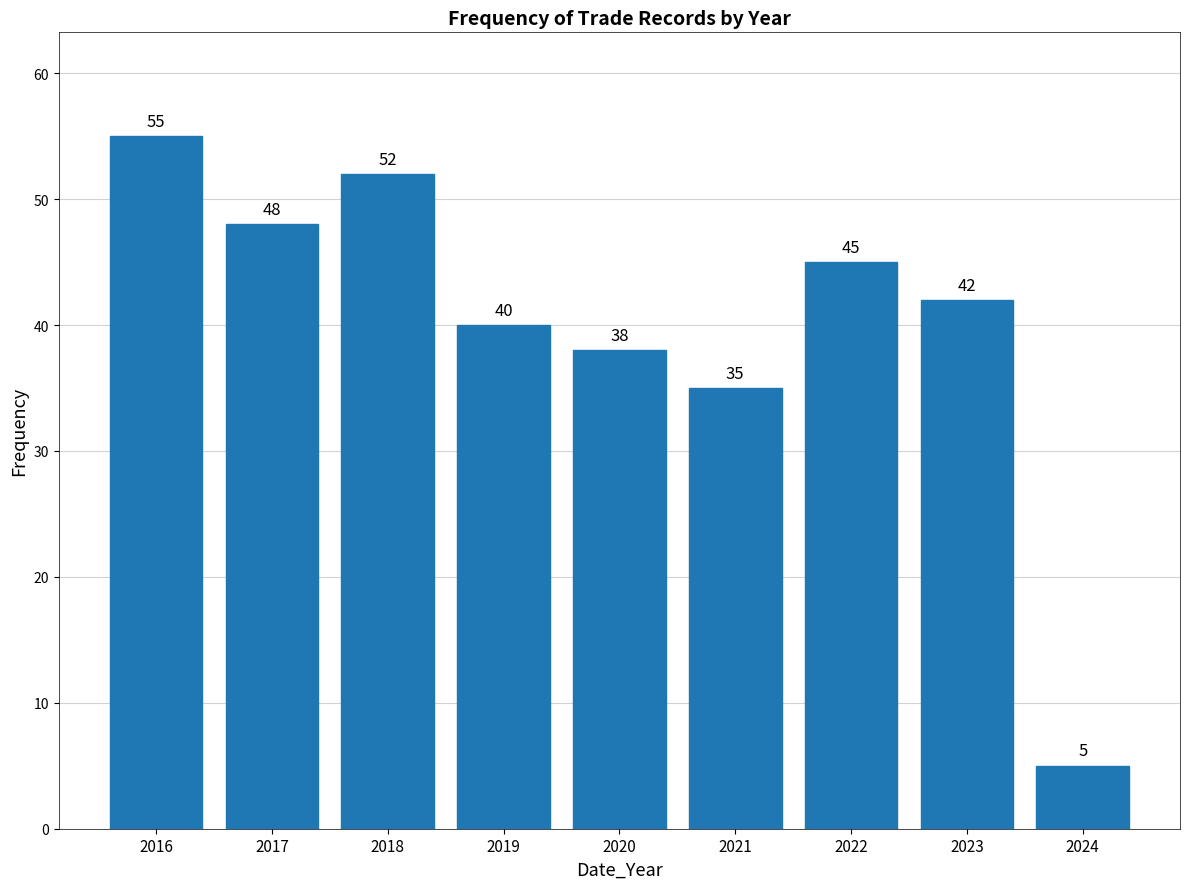

Reading left to right, extract all data points from this chart.

55	48	52	40	38	35	45	42	5